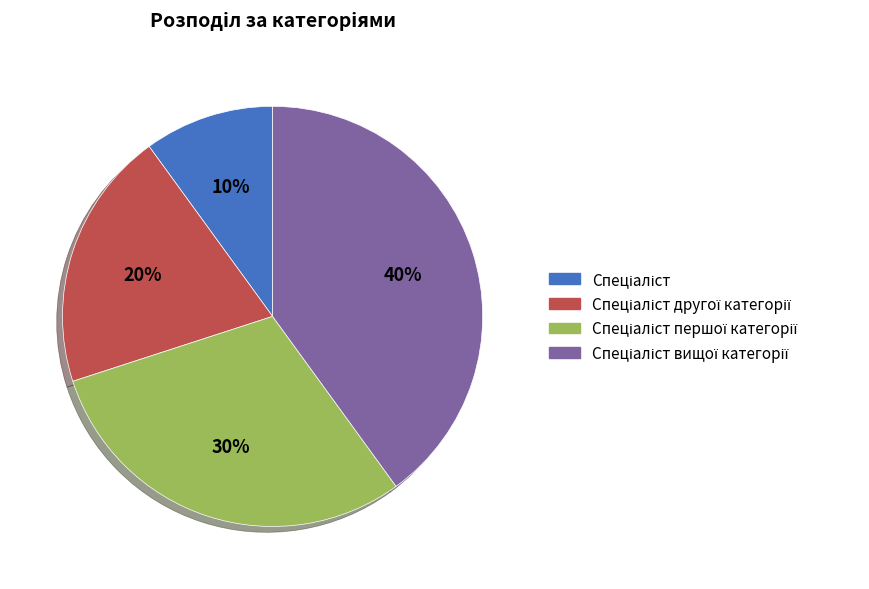

To the nearest percent, what is the average slice percentage?

25%